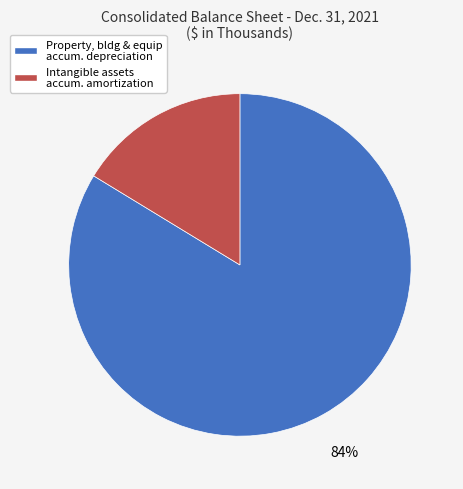

How many slices are in this pie chart?

2